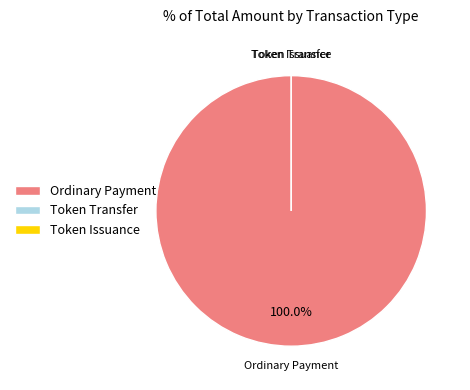

Which category accounts for the majority?

Ordinary Payment (111.25)